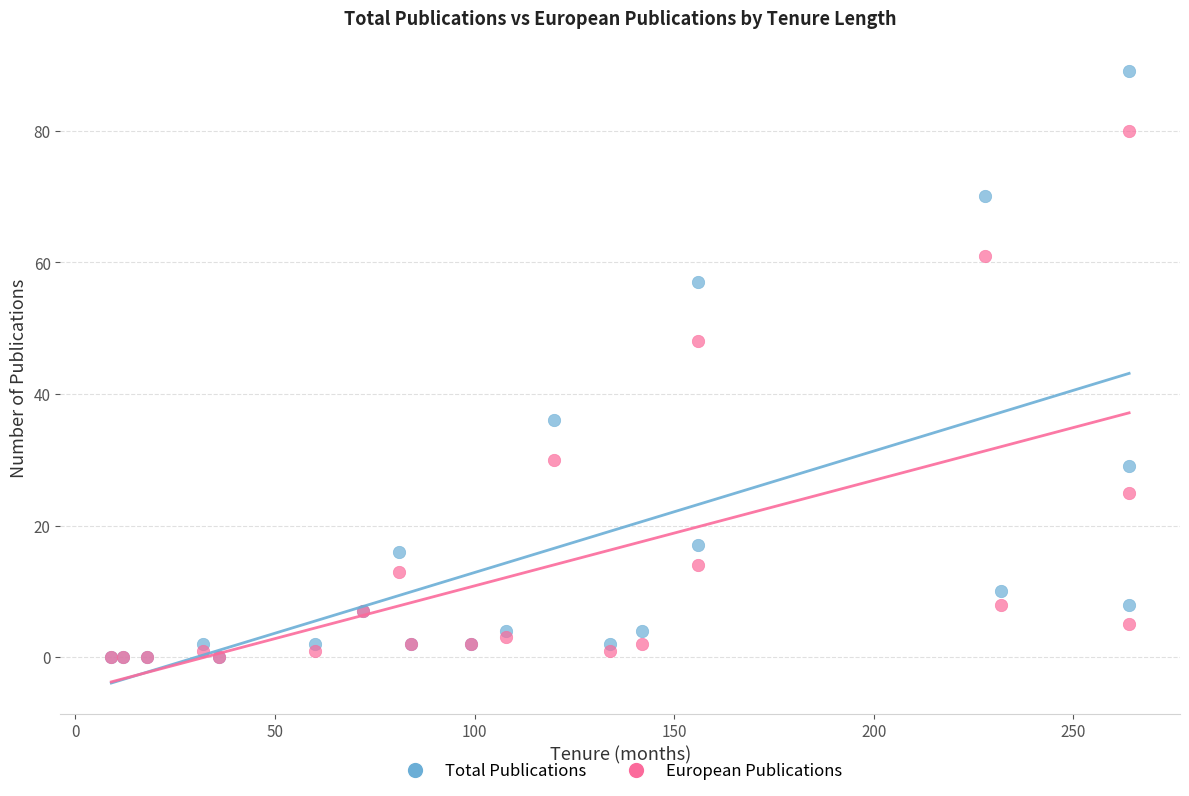

In the Total Publications series, what Y value is closest to 44?

36